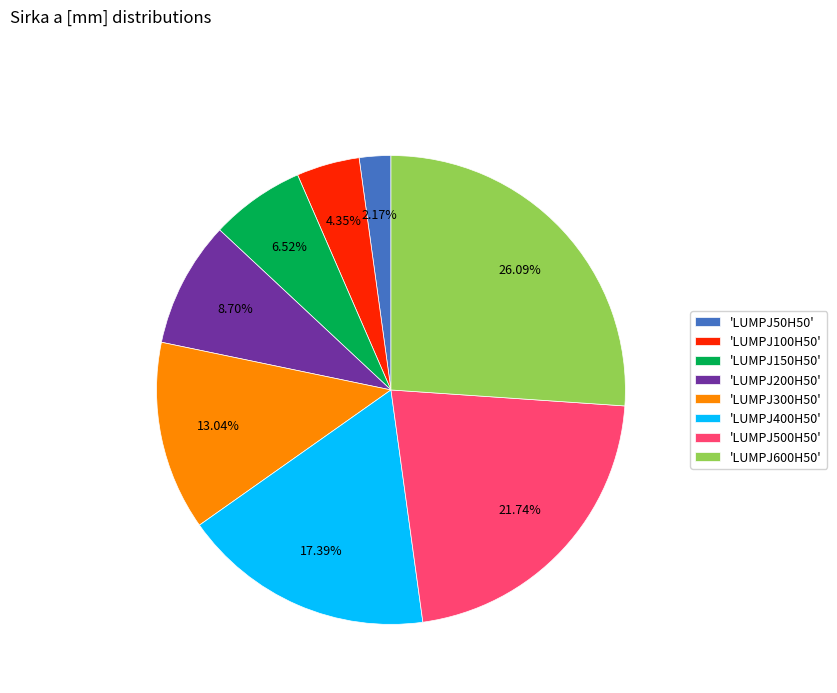

Between 'LUMPJ300H50' and 'LUMPJ400H50', which is larger?

'LUMPJ400H50'